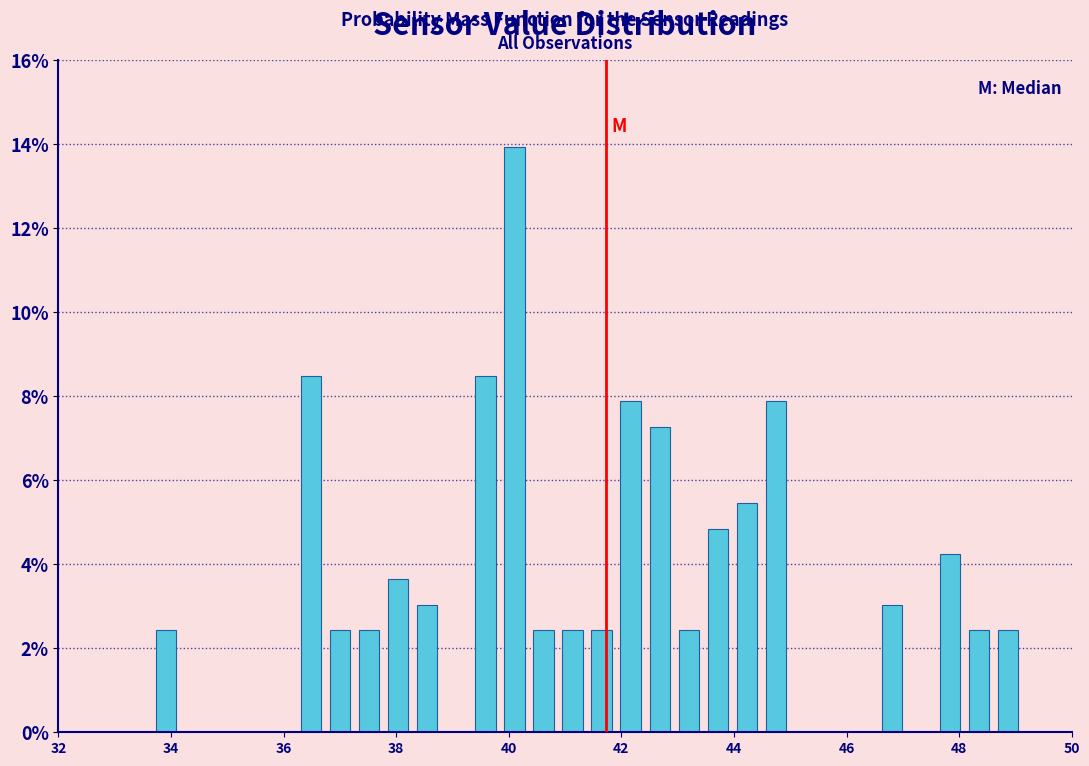

Read against the x-axis, roughly where is the centre of the tallest bar?

40.2